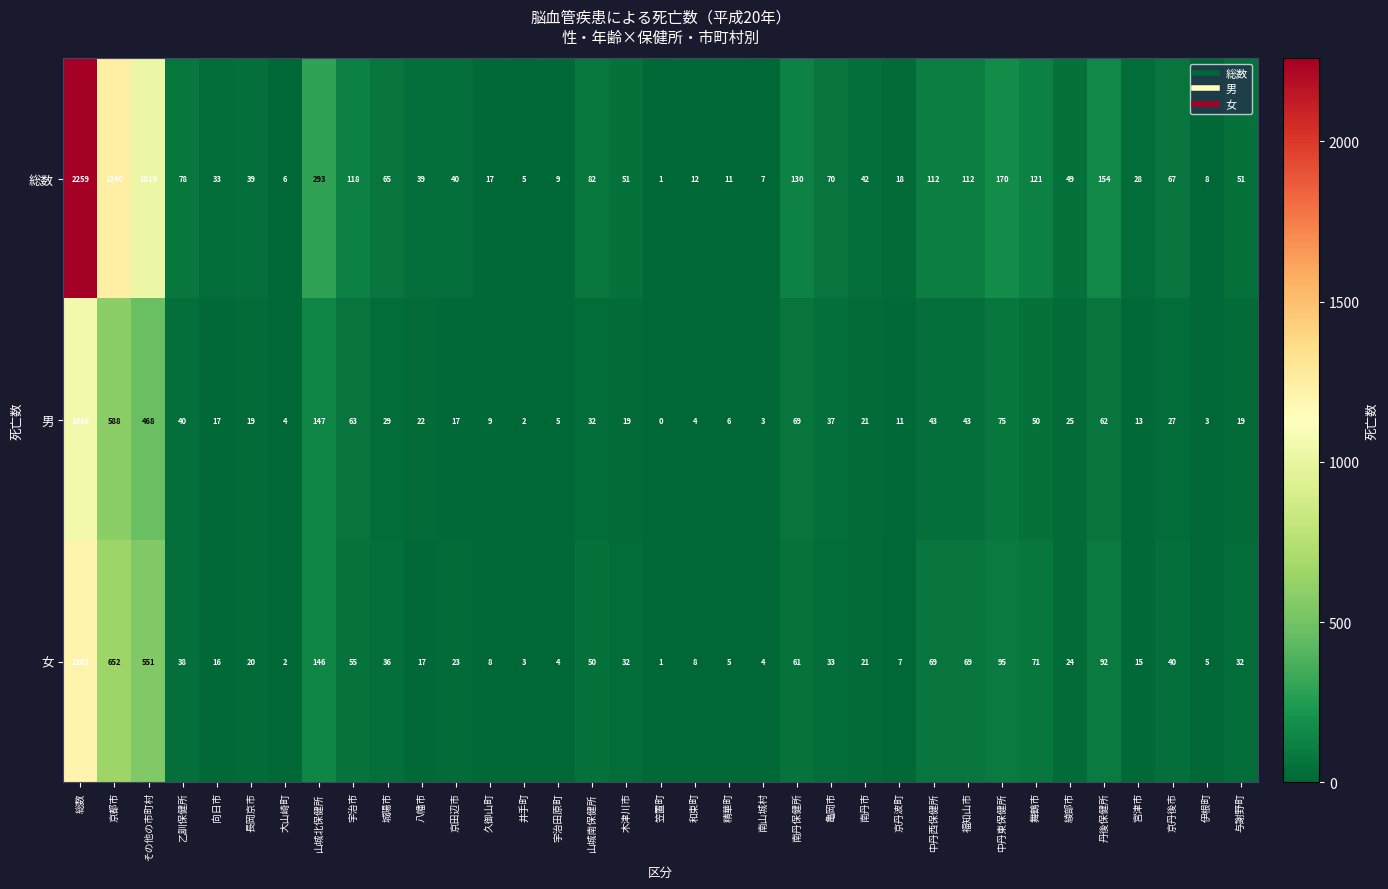

Which category has the lowest value in the 女 series?

笠置町